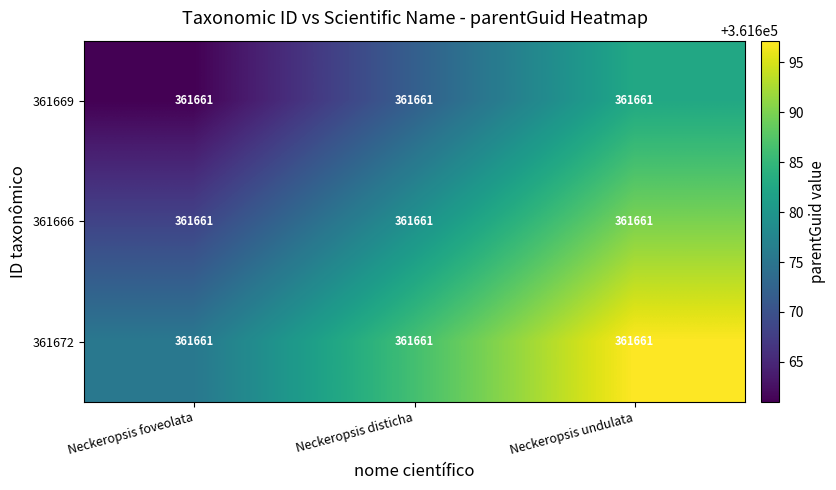

The 361666 series shows 146530.3 at Neckeropsis disticha. True or false?

False